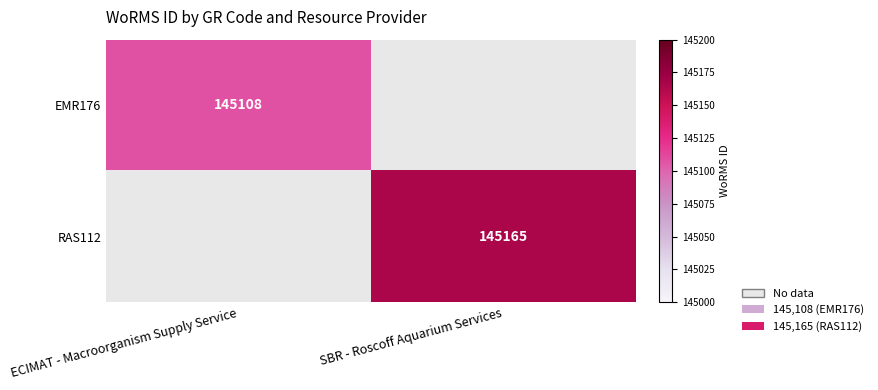

Is the value of RAS112 at SBR - Roscoff Aquarium Services greater than the value of EMR176 at ECIMAT - Macroorganism Supply Service?

Yes